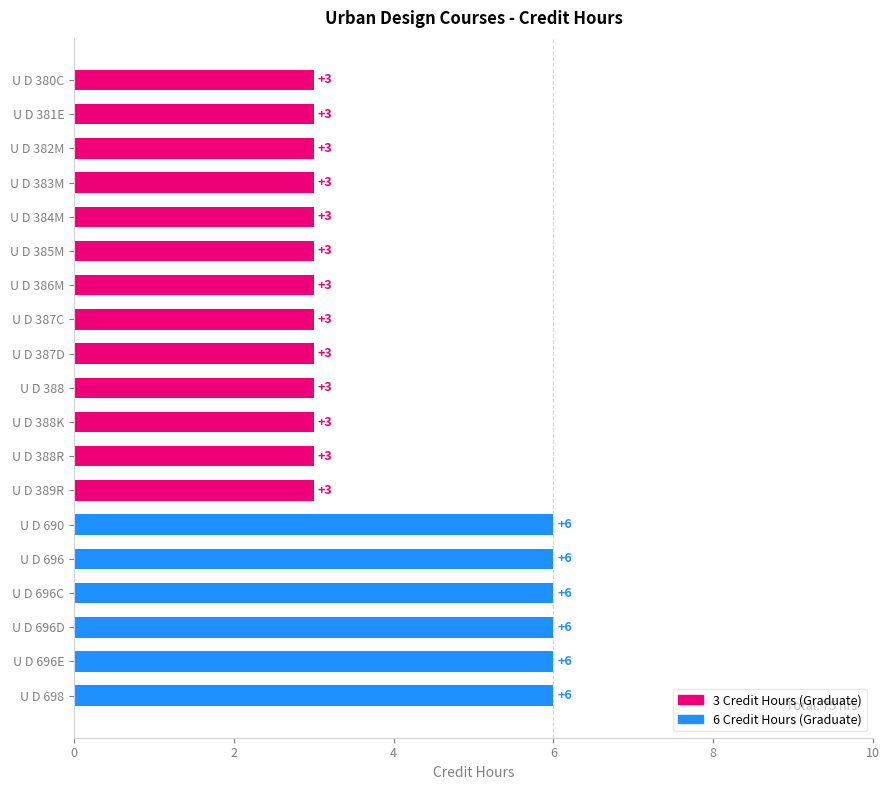

What is the change in value from U D 388R to U D 690?

+3